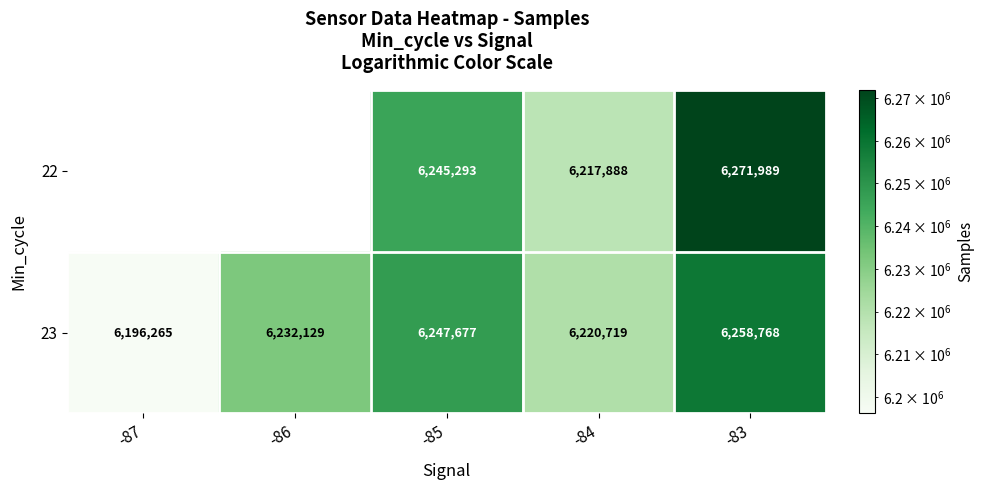

What is the highest value of the 23 series?

6258768